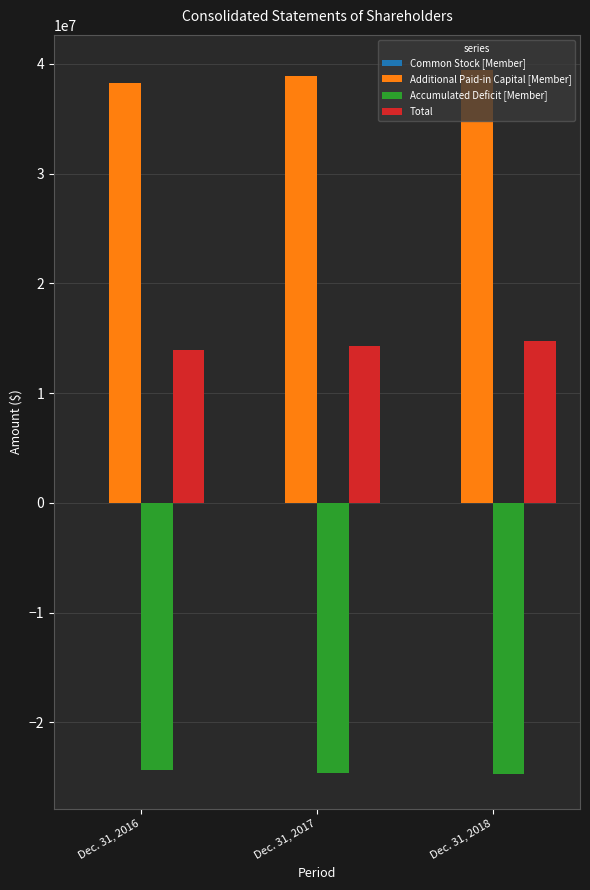

The value of Additional Paid-in Capital [Member] at Dec. 31, 2016 is 53566482. True or false?

False